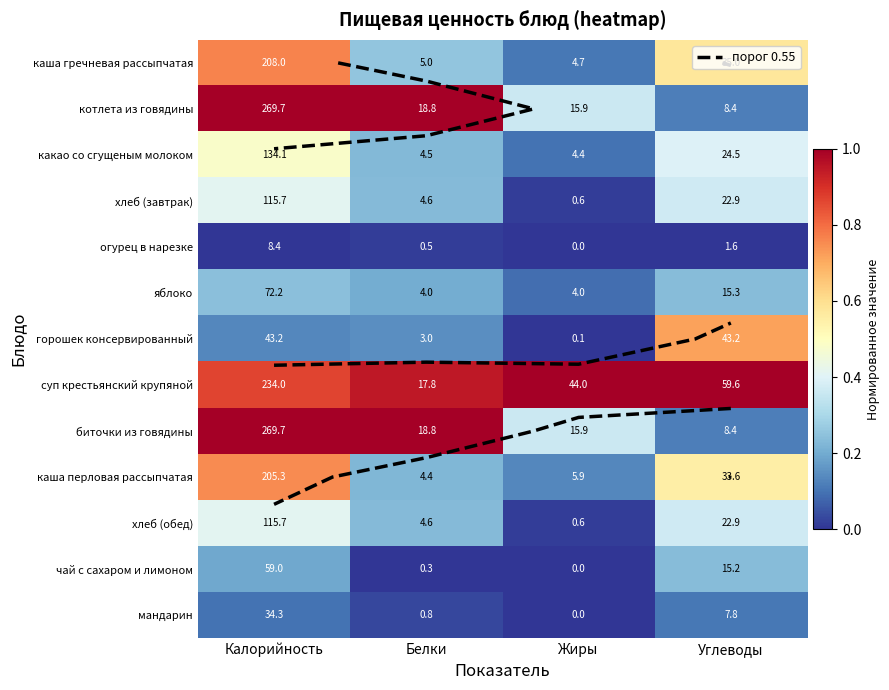

What is the lowest value of the биточки из говядины series?

0.1